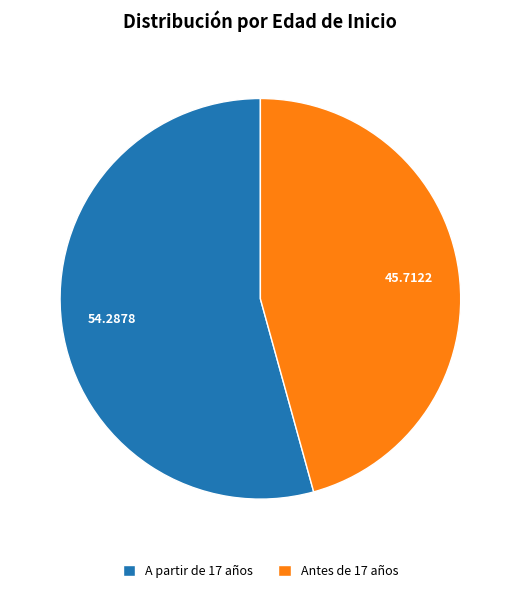

Is the sum of Antes de 17 años and A partir de 17 años greater than half?

Yes